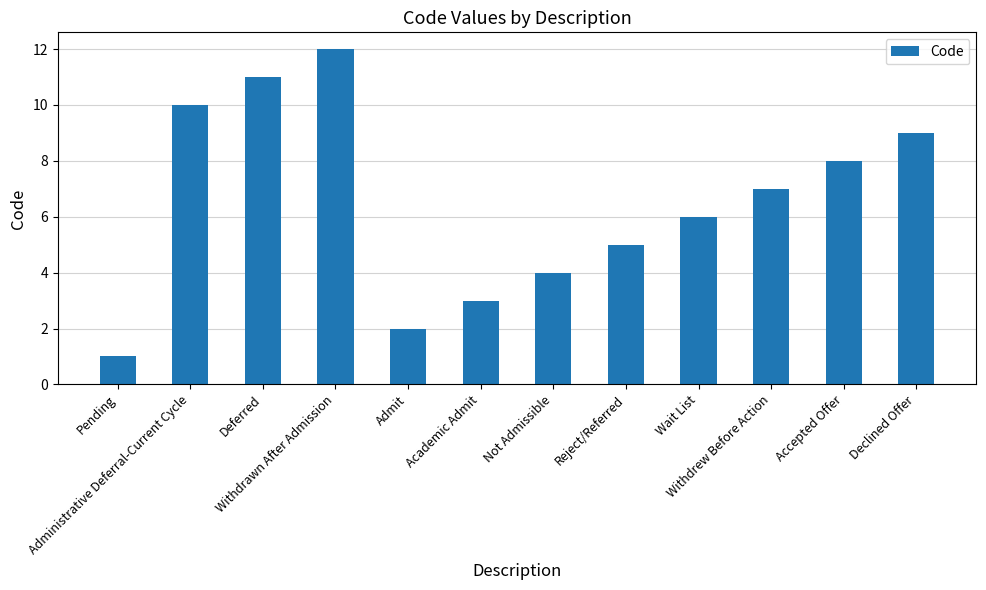

What is the maximum value shown in the chart?

12